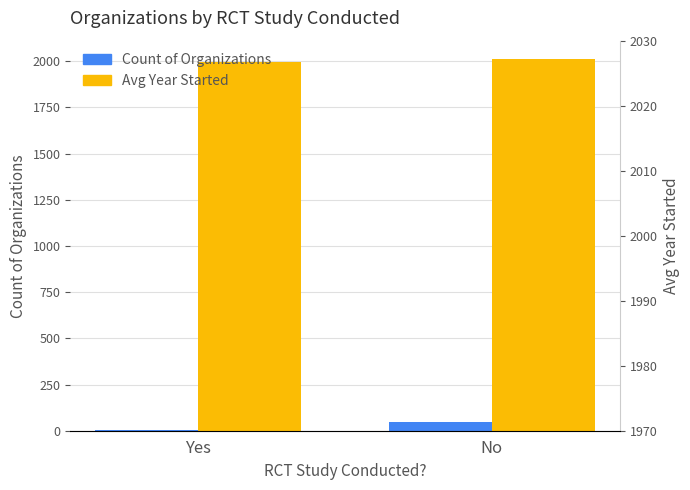

True or false: Count of Organizations has a value of 48 at No.

True